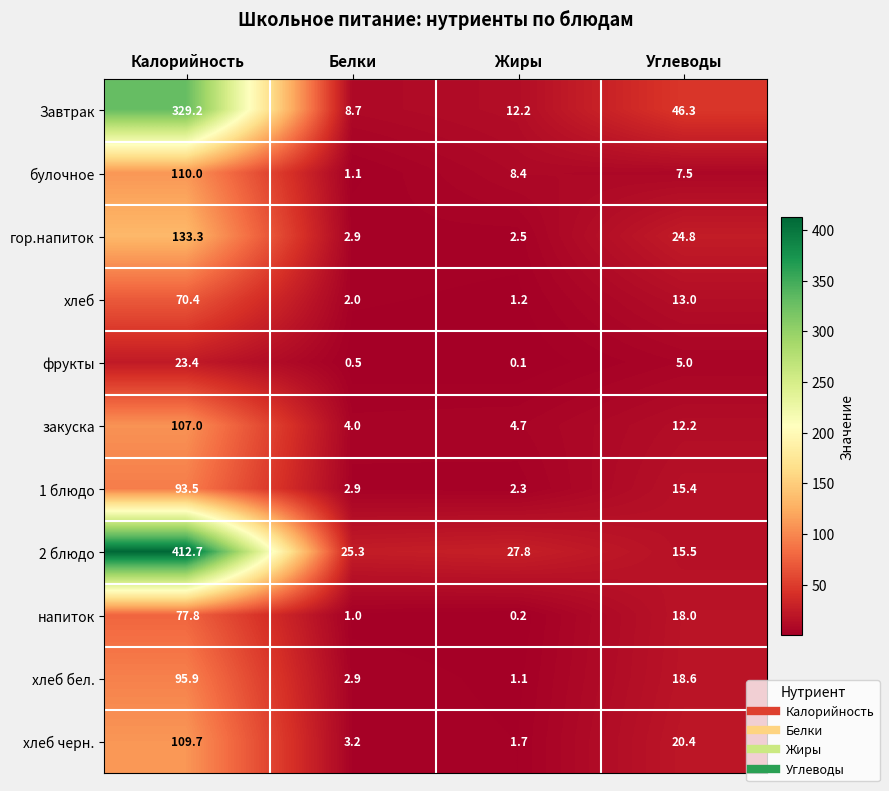

Is it true that напиток equals 1.0 at Белки?

True